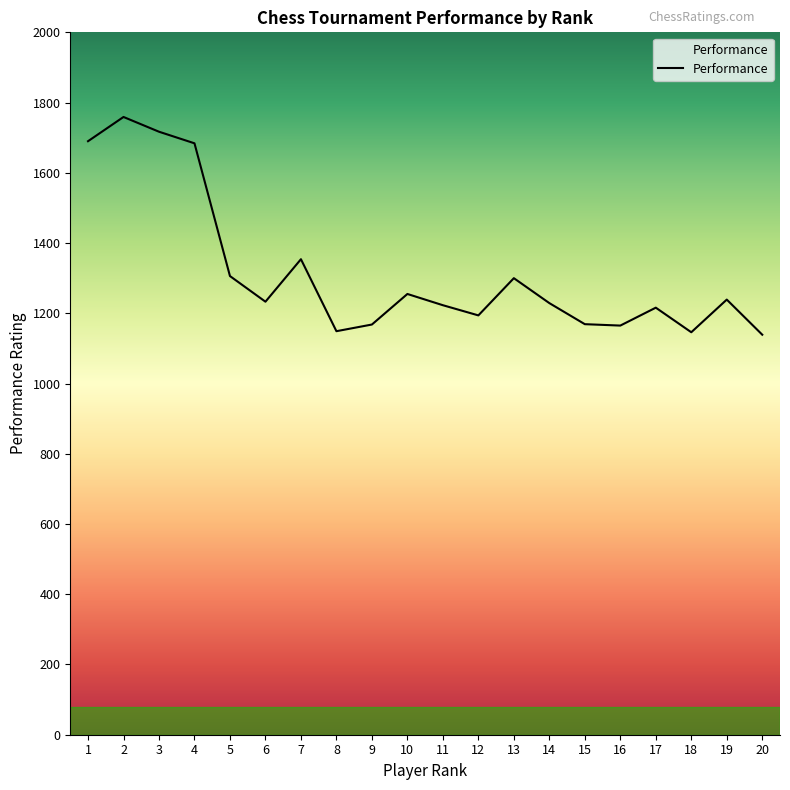

How many points are higher than both their immediate neighbors (excluding endpoints)?

6